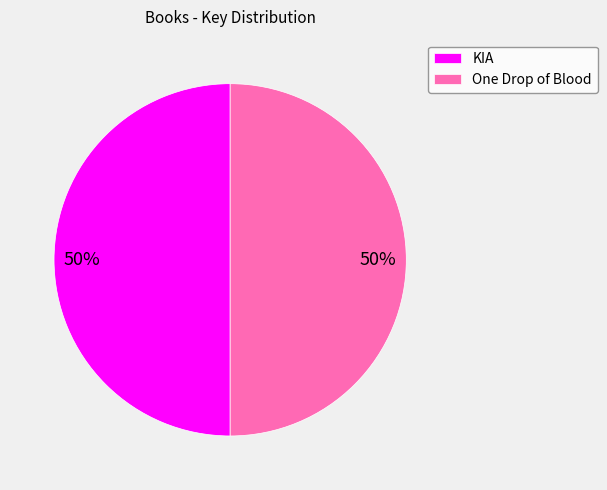

To the nearest percent, what percentage of the pie is KIA?

50%